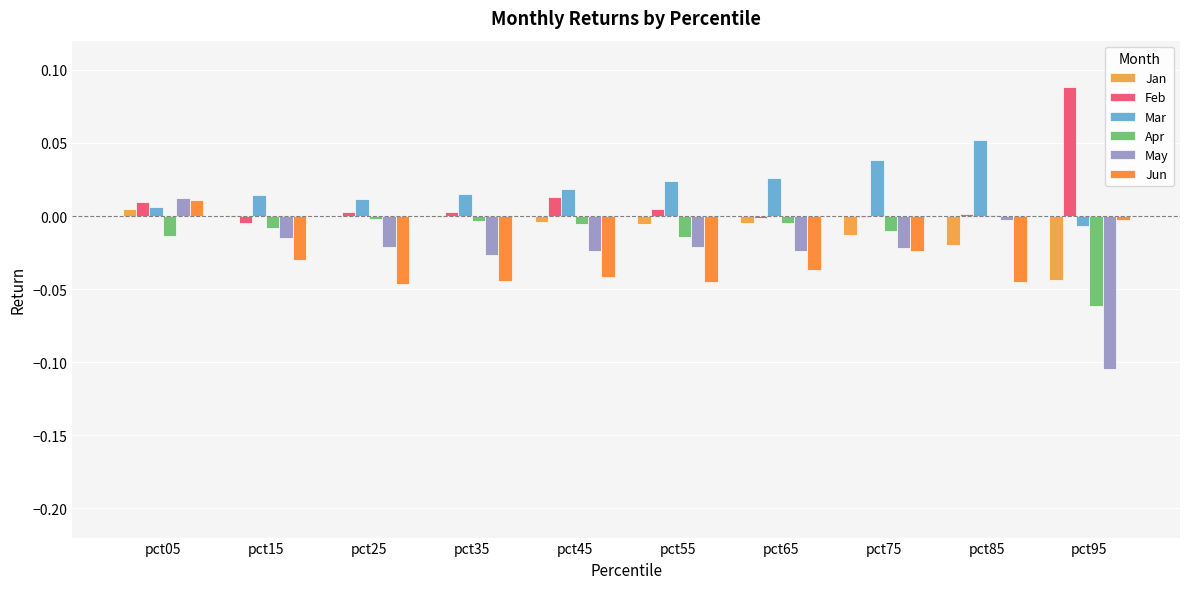

At pct35, list the series in order from largest to smallest.

Mar, Feb, Jan, Apr, May, Jun